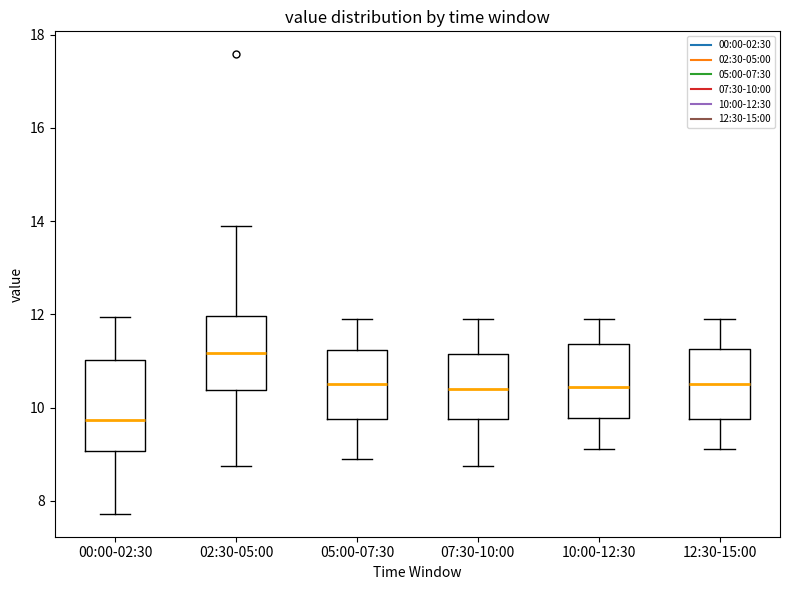

Reading left to right, read every box against the y-axis: the position of its median line, the range the box covers, and the ends of its whiskers. The values are not printed on the chart, so give them approximately, as read against the axis.

00:00-02:30: median 9.8, box 9.0 to 11.0, whiskers 7.8 to 12.0
02:30-05:00: median 11.2, box 10.4 to 12.0, whiskers 8.8 to 14.0
05:00-07:30: median 10.6, box 9.8 to 11.2, whiskers 9.0 to 11.8
07:30-10:00: median 10.4, box 9.8 to 11.2, whiskers 8.8 to 11.8
10:00-12:30: median 10.4, box 9.8 to 11.4, whiskers 9.2 to 11.8
12:30-15:00: median 10.6, box 9.8 to 11.2, whiskers 9.2 to 11.8